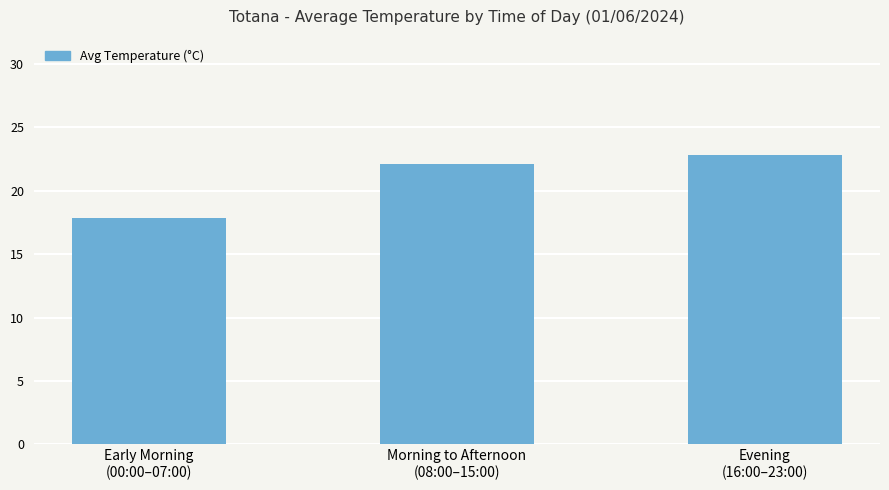

What is the sum of all values?

62.9